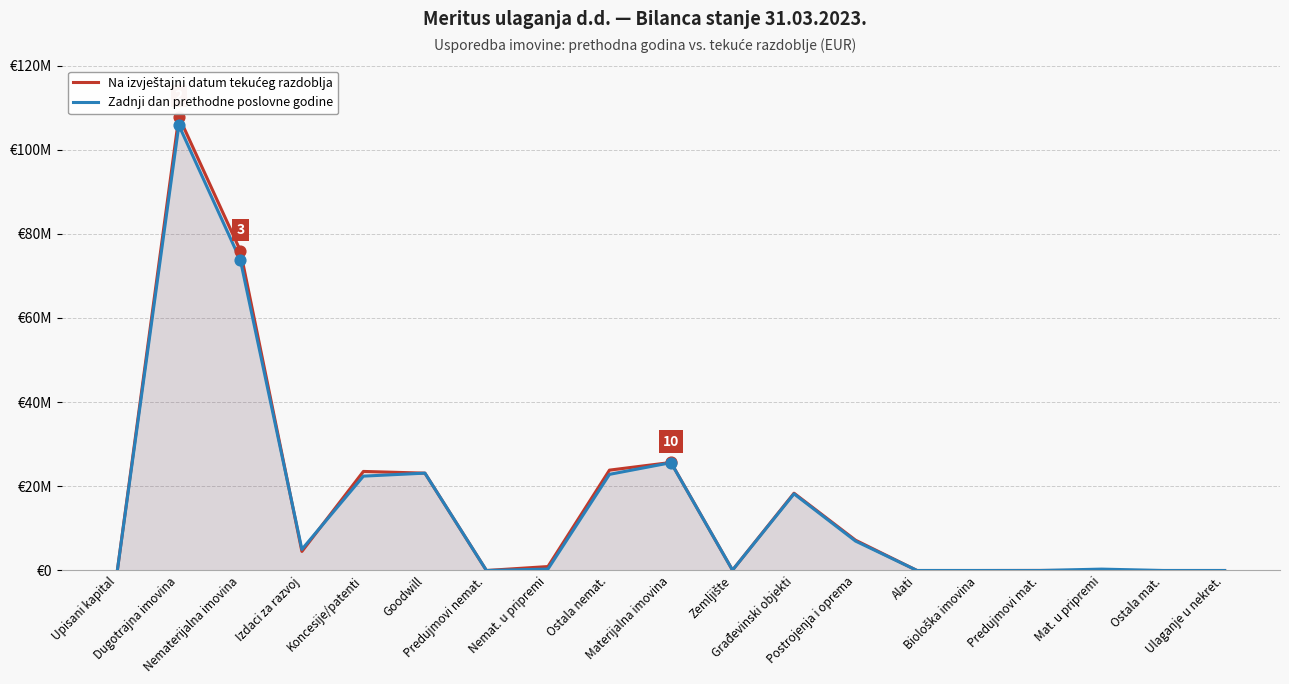

Which series has the largest Y range (max minus min)?

Na izvještajni datum tekućeg razdoblja